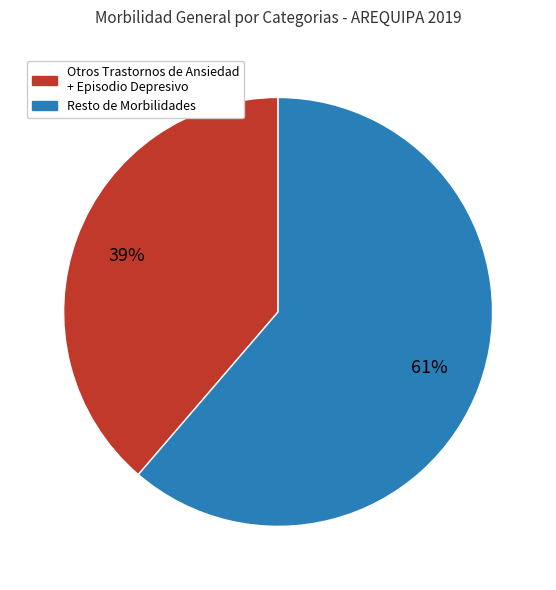

Is there a majority slice in this chart?

Yes